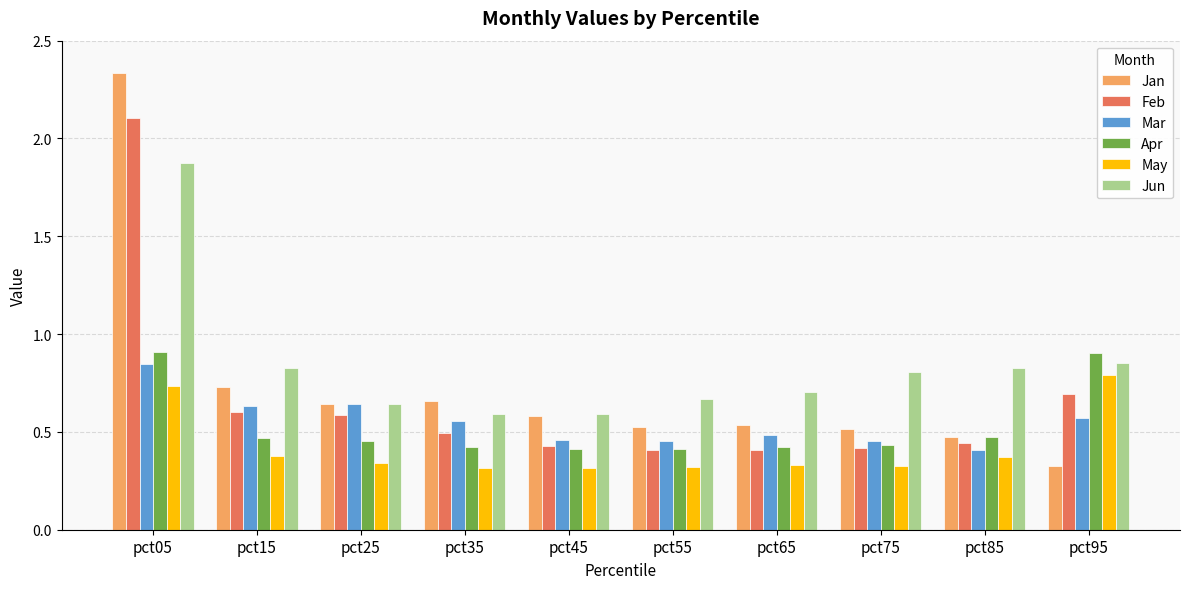

What is the sum of all Jun values?

8.4